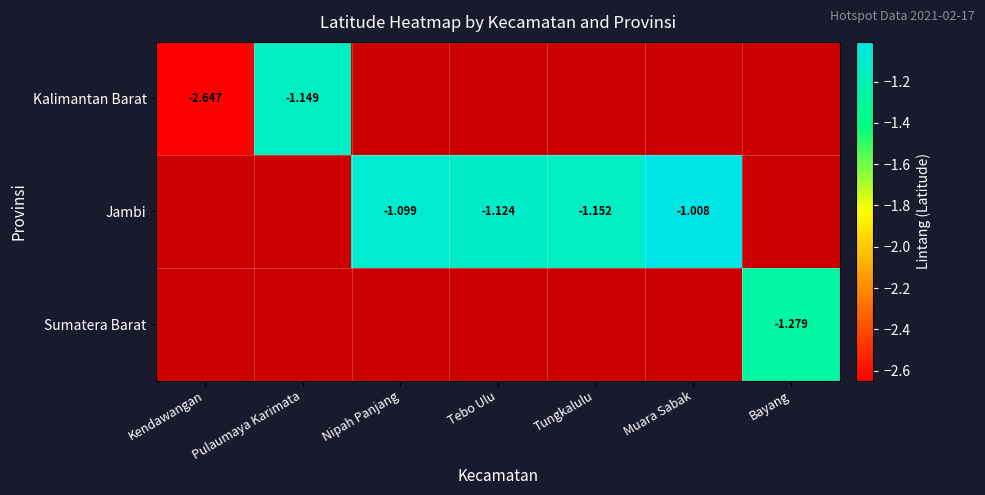

What value does the Jambi series have at Nipah Panjang?

-1.1